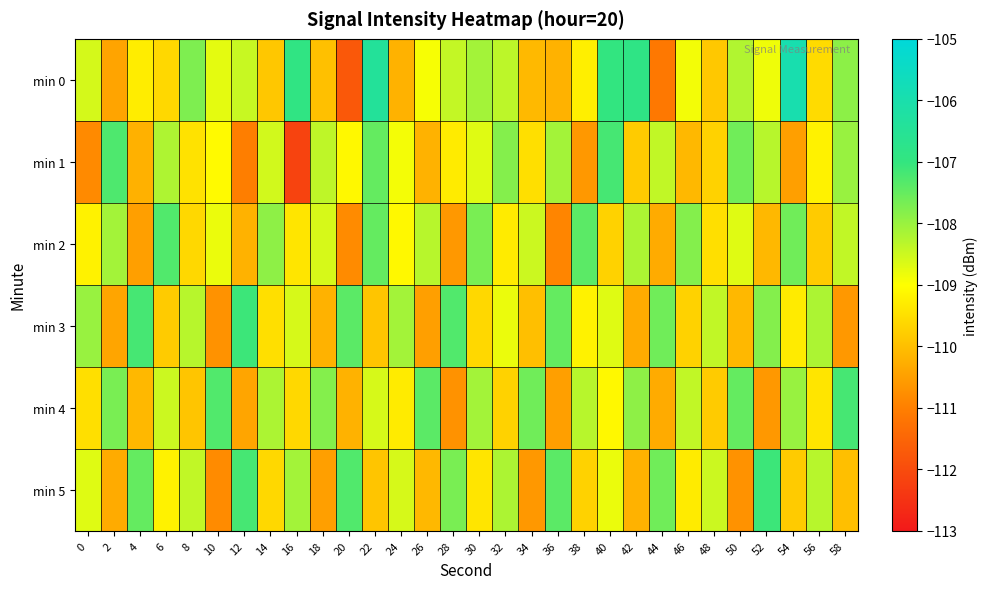

Reading right to left, what are all the values shown in this chart?

min 0: 58=-107.9	56=-109.6	54=-106.0	52=-108.9	50=-108.2	48=-109.8	46=-108.9	44=-111.1	42=-106.9	40=-107.0	38=-109.2	36=-110.2	34=-110.1	32=-108.4	30=-108.1	28=-108.4	26=-108.9	24=-110.2	22=-106.4	20=-111.8	18=-110.0	16=-106.9	14=-109.9	12=-108.5	10=-108.7	8=-107.7	6=-109.6	4=-109.3	2=-110.4	0=-108.6
min 1: 58=-108.0	56=-109.2	54=-110.5	52=-108.3	50=-107.6	48=-109.7	46=-110.1	44=-108.4	42=-109.8	40=-107.2	38=-110.6	36=-108.1	34=-109.5	32=-107.8	30=-108.7	28=-109.3	26=-110.2	24=-108.9	22=-107.5	20=-109.1	18=-108.4	16=-112.2	14=-108.6	12=-111.0	10=-109.1	8=-109.4	6=-108.2	4=-110.2	2=-107.3	0=-110.8
min 2: 58=-108.4	56=-109.8	54=-107.6	52=-110.1	50=-108.7	48=-109.5	46=-107.8	44=-110.3	42=-108.2	40=-109.7	38=-107.4	36=-110.9	34=-108.5	32=-109.3	30=-107.7	28=-110.6	26=-108.3	24=-109.1	22=-107.5	20=-110.8	18=-108.6	16=-109.4	14=-107.9	12=-110.2	10=-108.8	8=-109.6	6=-107.3	4=-110.5	2=-108.1	0=-109.2
min 3: 58=-110.6	56=-108.2	54=-109.3	52=-107.8	50=-110.1	48=-108.4	46=-109.7	44=-107.6	42=-110.3	40=-108.7	38=-109.2	36=-107.5	34=-110.0	32=-108.8	30=-109.6	28=-107.3	26=-110.5	24=-108.1	22=-109.9	20=-107.4	18=-110.2	16=-108.6	14=-109.5	12=-107.1	10=-110.7	8=-108.3	6=-109.8	4=-107.2	2=-110.4	0=-108.0
min 4: 58=-107.2	56=-109.4	54=-108.0	52=-110.6	50=-107.5	48=-109.8	46=-108.4	44=-110.3	42=-107.9	40=-109.1	38=-108.3	36=-110.5	34=-107.6	32=-109.7	30=-108.1	28=-110.7	26=-107.4	24=-109.3	22=-108.6	20=-110.2	18=-107.8	16=-109.6	14=-108.2	12=-110.4	10=-107.3	8=-109.9	6=-108.5	4=-110.1	2=-107.7	0=-109.5
min 5: 58=-110.0	56=-108.3	54=-109.8	52=-107.1	50=-110.7	48=-108.5	46=-109.3	44=-107.6	42=-110.2	40=-108.8	38=-109.7	36=-107.4	34=-110.6	32=-108.2	30=-109.4	28=-107.7	26=-110.1	24=-108.6	22=-109.9	20=-107.3	18=-110.5	16=-108.1	14=-109.6	12=-107.2	10=-110.8	8=-108.4	6=-109.2	4=-107.5	2=-110.3	0=-108.7